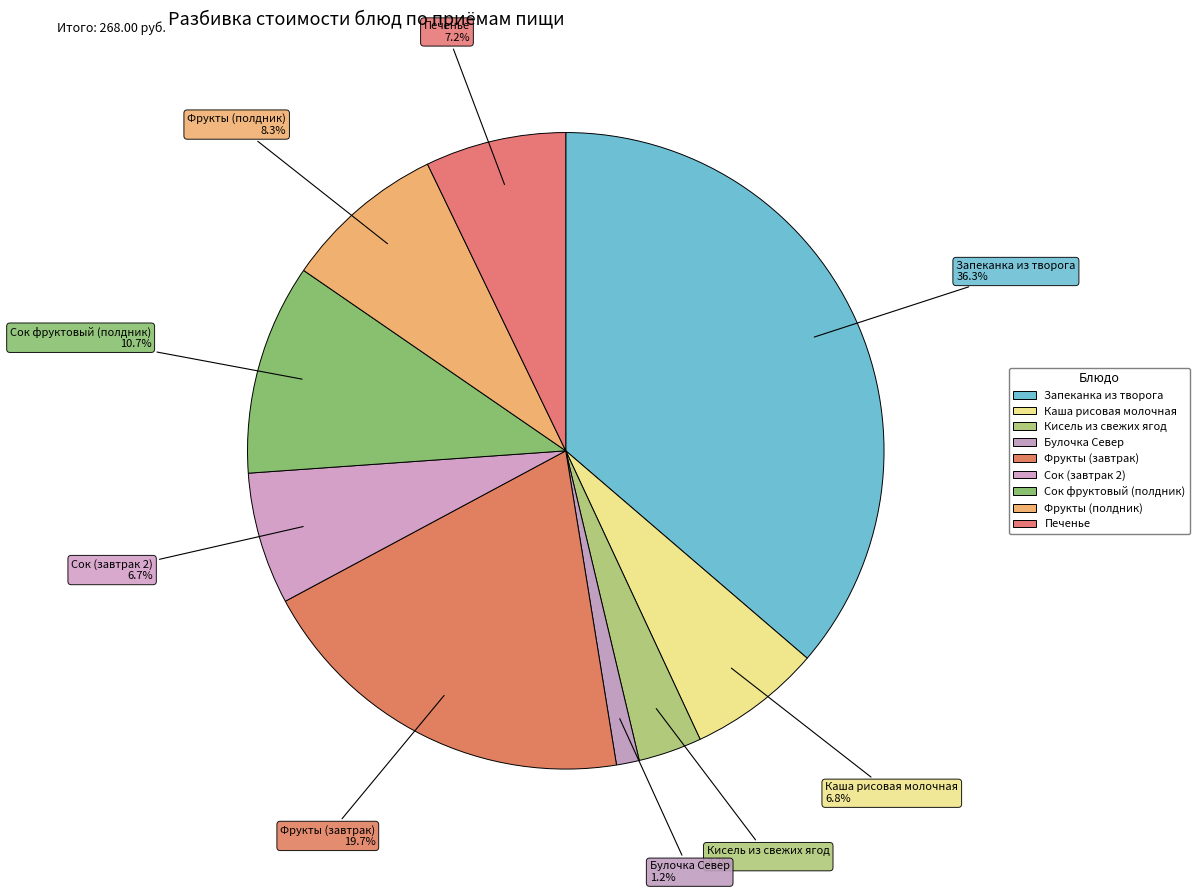

Is Фрукты (завтрак) the majority of the pie?

No